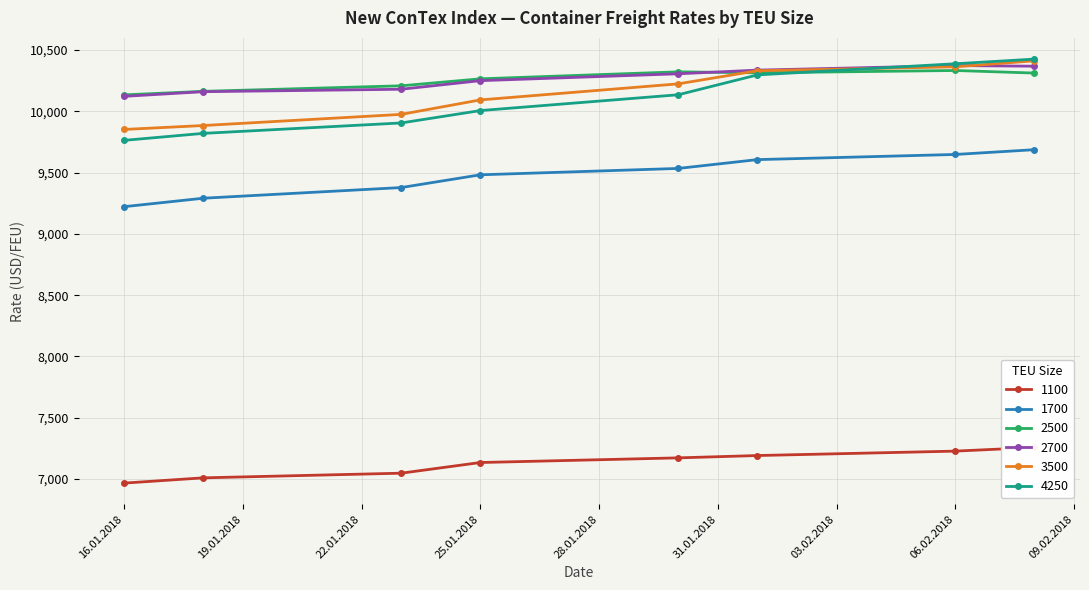

What are all the series names shown in the legend?

1100, 1700, 2500, 2700, 3500, 4250